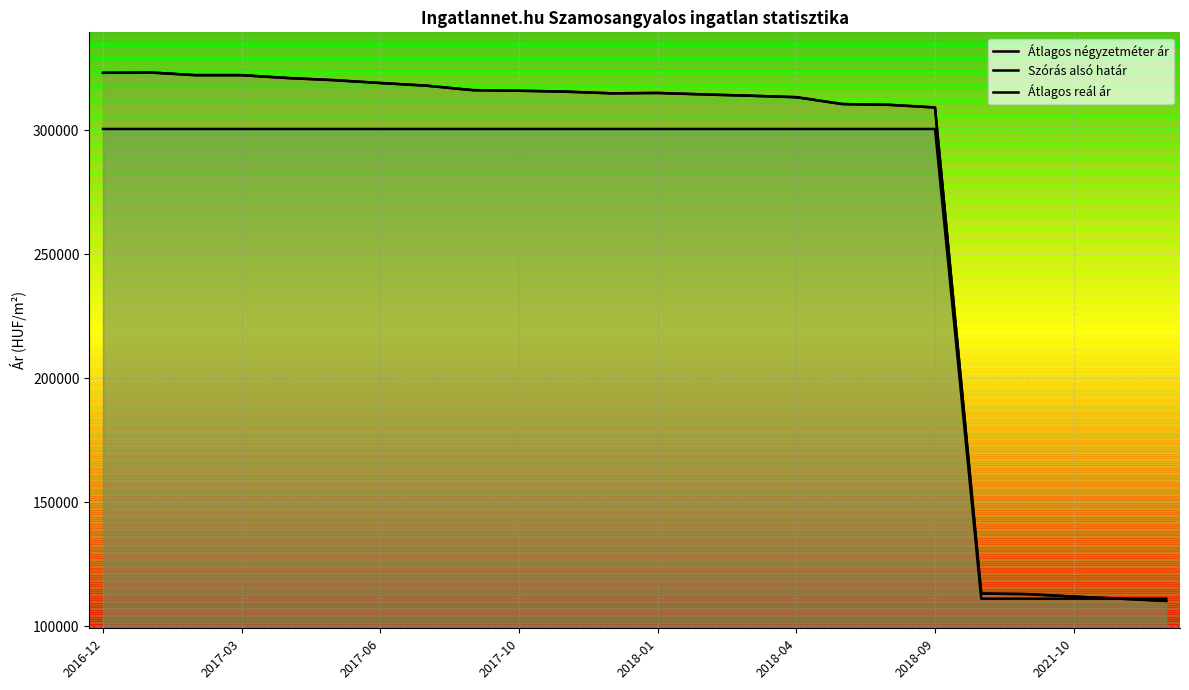

Count the number of categories in the chart.

24